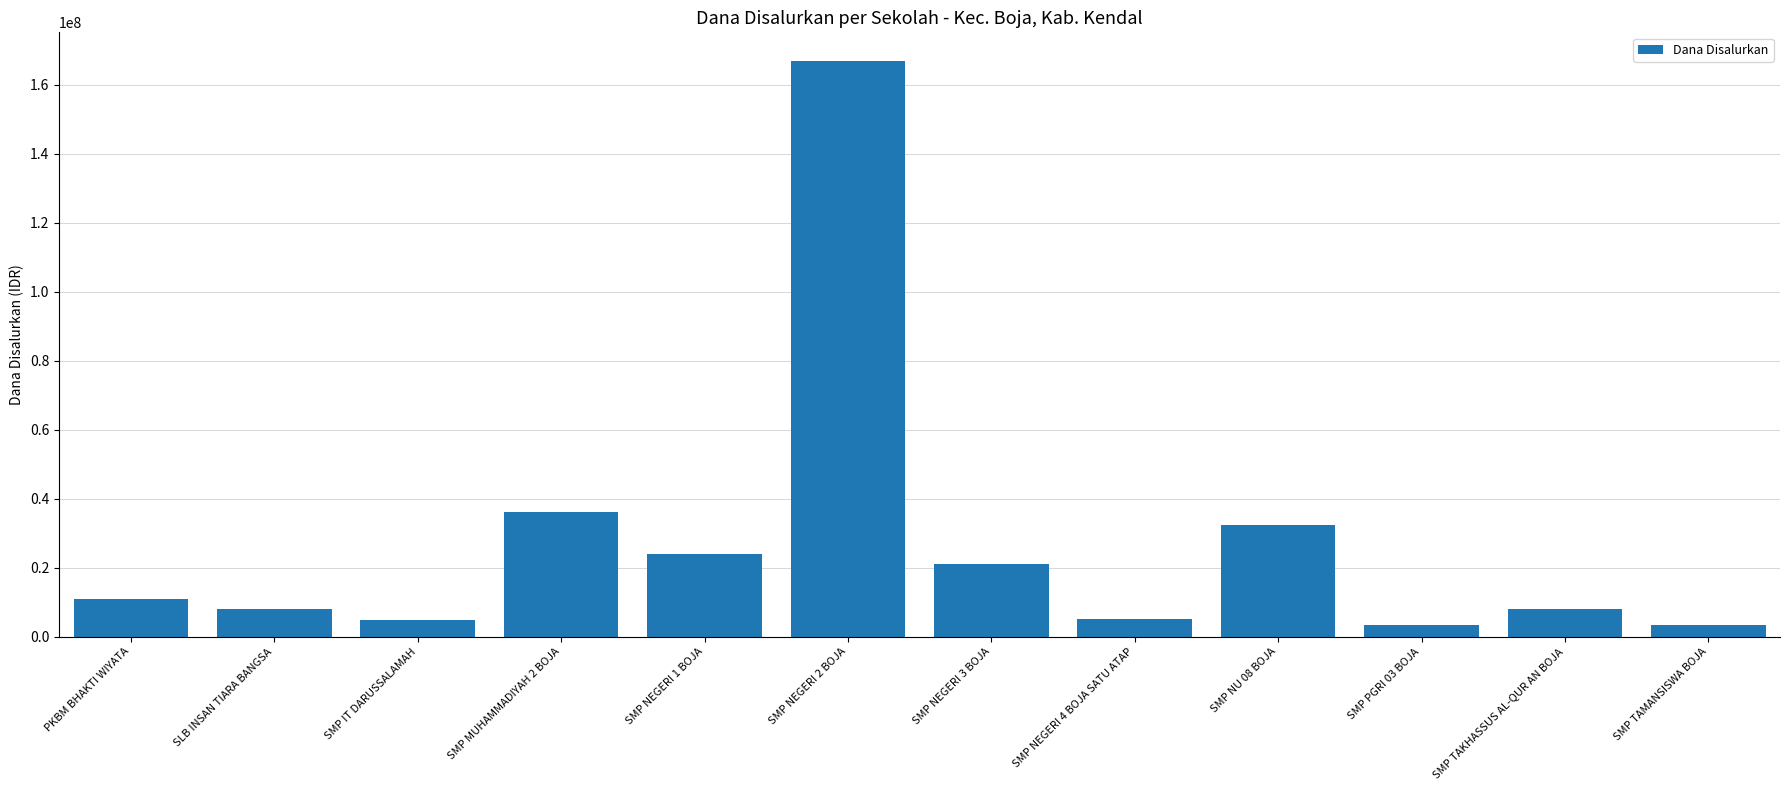

Between SMP NEGERI 1 BOJA and SMP NEGERI 2 BOJA, which is larger?

SMP NEGERI 2 BOJA